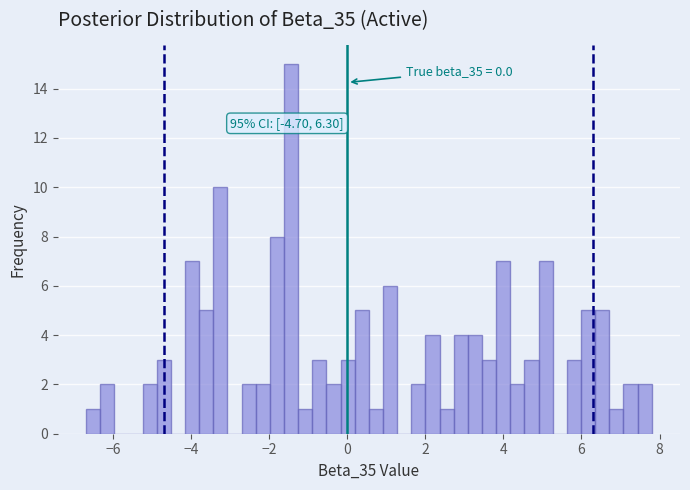

Around what value on the x-axis is the tallest bar? Give the approximate position of its centre, as read against the axis.

-1.4